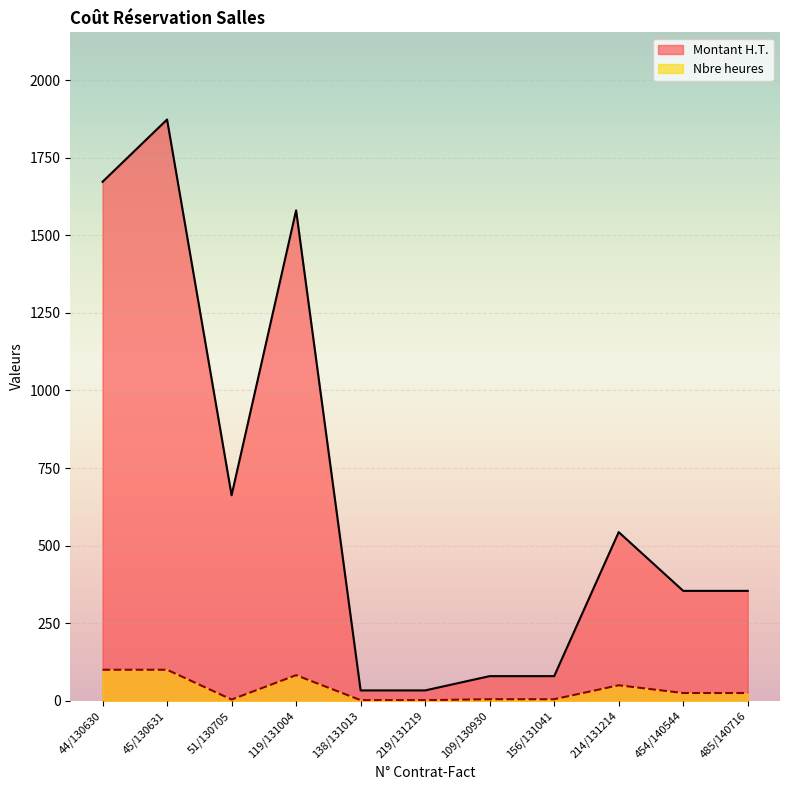

Is it true that Nbre heures equals 82.5 at 119/131004?

True